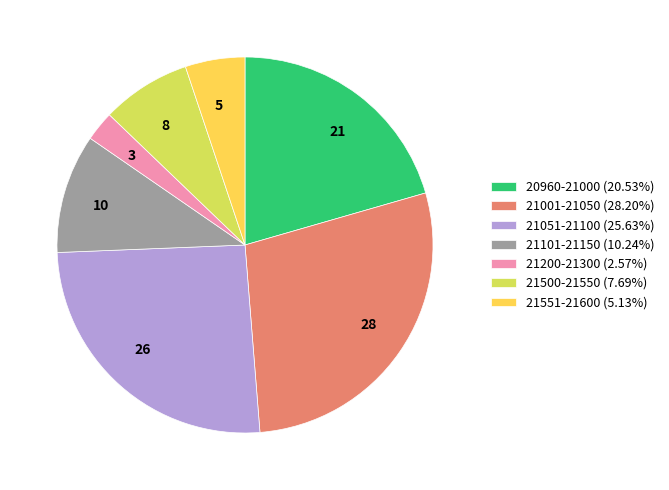

Combined, do 3 and 10 account for over 50%?

No